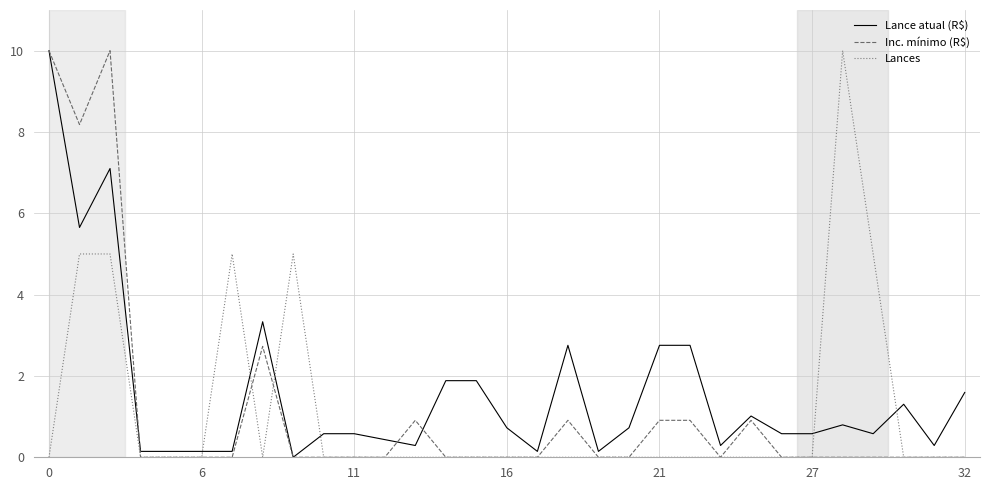

After their last crossing, which series has the higher values: Inc. mínimo (R$) or Lance atual (R$)?

Lance atual (R$)